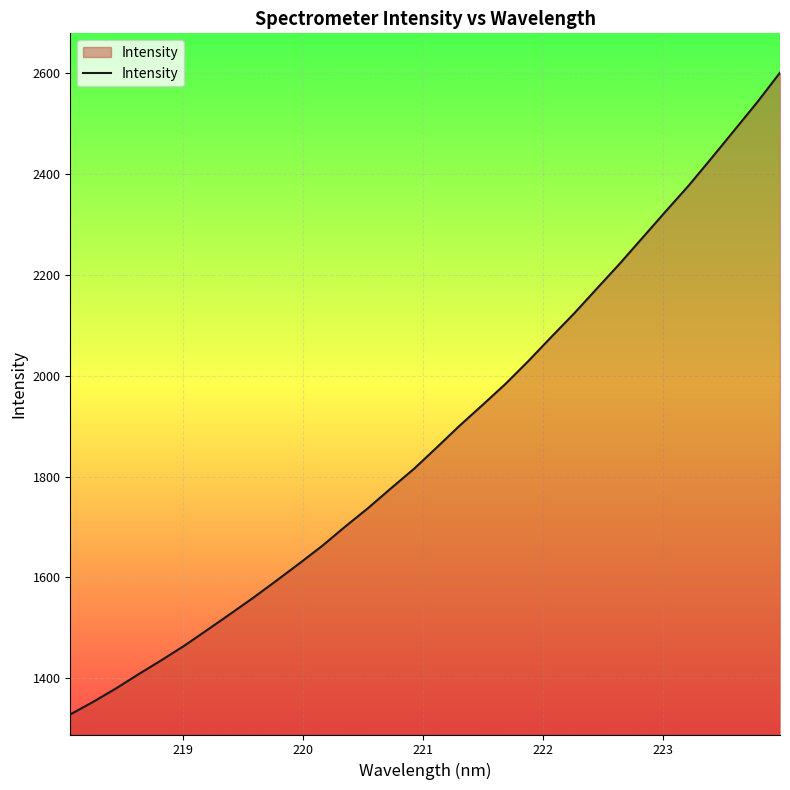

What is the smallest value displayed?

1328.2